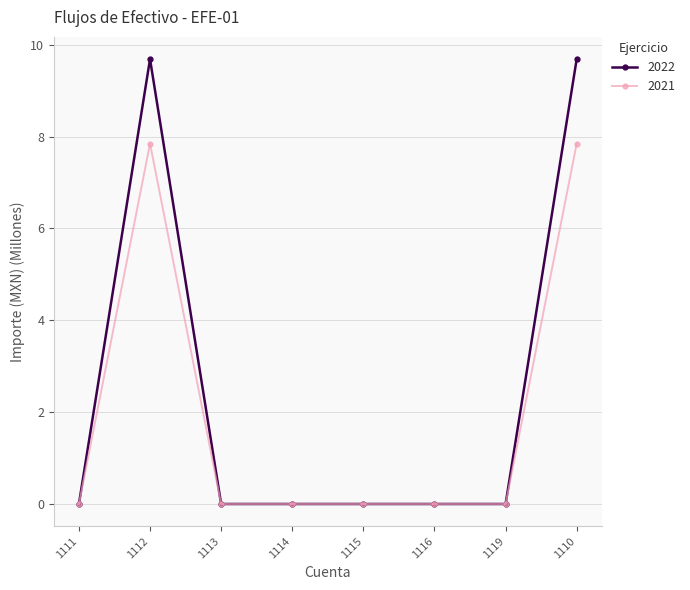

Between 1112 and 1113, which series saw the biggest shift?

2022